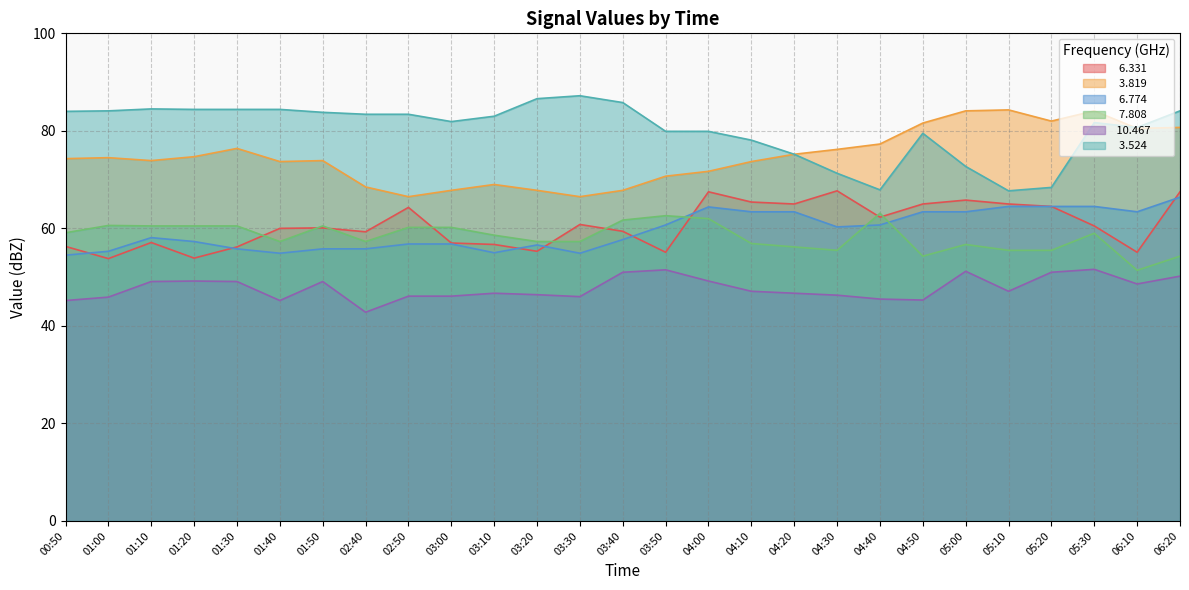

Reading left to right, what are all the values shown in this chart?

  6.331: 56.3	53.8	57.1	53.9	56.2	60.0	60.1	59.3	64.3	57.0	56.7	55.3	60.8	59.4	55.1	67.5	65.4	65.0	67.7	62.3	65.0	65.8	65.0	64.5	60.5	55.1	67.5
  3.819: 74.3	74.5	73.9	74.7	76.4	73.7	73.9	68.5	66.5	67.8	69.0	67.8	66.5	67.8	70.7	71.7	73.7	75.2	76.2	77.3	81.6	84.1	84.3	82.0	84.1	80.5	80.7
  6.774: 54.5	55.3	58.1	57.3	55.8	54.9	55.8	55.8	56.8	56.8	55.0	56.6	54.9	57.7	60.7	64.4	63.4	63.4	60.3	60.7	63.4	63.4	64.5	64.5	64.5	63.4	66.4
  7.808: 59.1	60.6	60.5	60.5	60.5	57.3	60.5	57.3	60.2	60.2	58.6	57.3	57.3	61.7	62.6	62.0	56.9	56.2	55.5	63.1	54.3	56.7	55.5	55.5	59.0	51.4	54.3
 10.467: 45.2	45.9	49.1	49.2	49.1	45.2	49.1	42.8	46.1	46.1	46.7	46.4	46.0	51.0	51.5	49.2	47.1	46.7	46.3	45.5	45.3	51.2	47.1	51.0	51.6	48.6	50.2
  3.524: 84.0	84.1	84.5	84.4	84.4	84.4	83.8	83.4	83.4	81.9	83.0	86.6	87.2	85.8	79.9	79.9	78.1	75.2	71.3	67.9	79.5	72.7	67.7	68.4	81.7	80.7	84.1